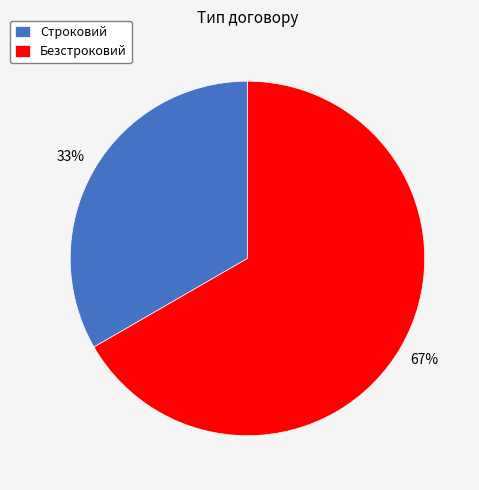

Combined, do Безстроковий and Строковий account for over 50%?

Yes